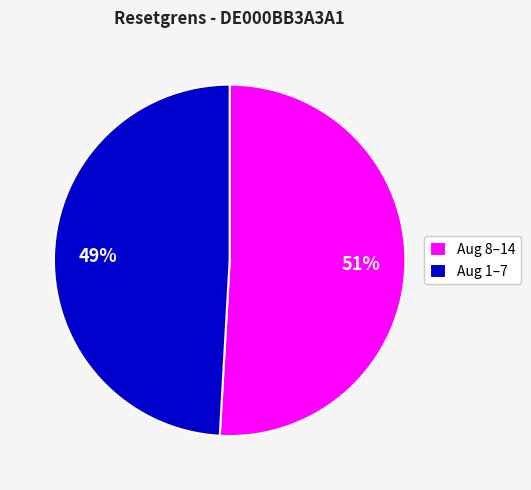

Is it true that Aug 1–7 is 49% of the pie?

True